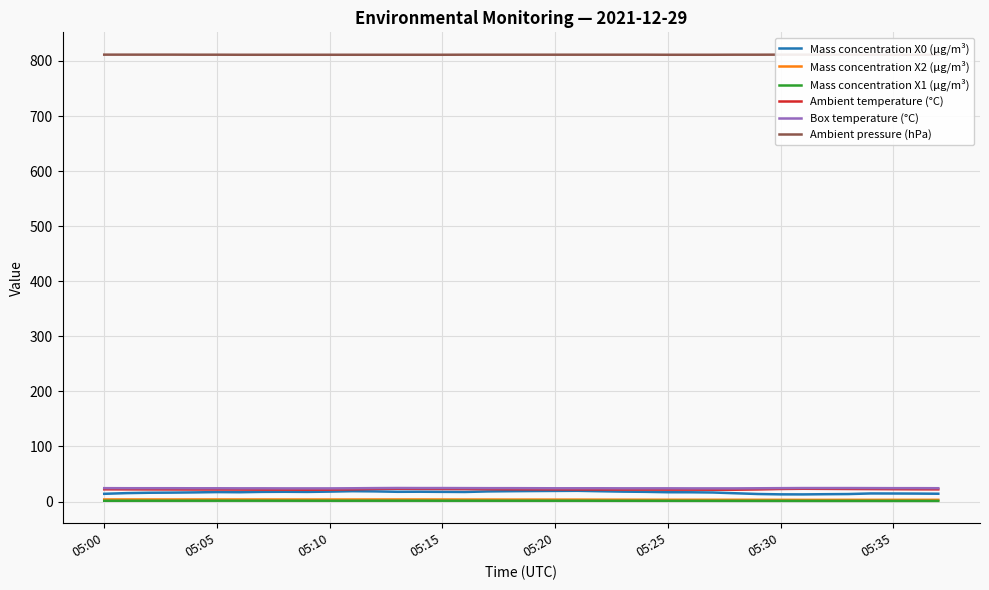

What is the maximum value for Box temperature (°C)?

24.6